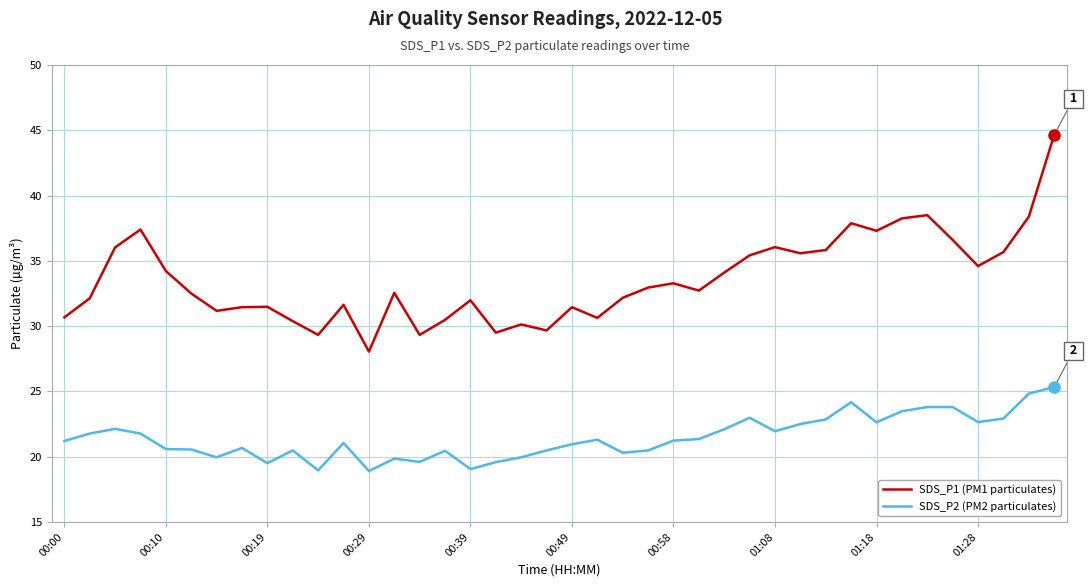

Which series has the largest total across all categories?

SDS_P1 (PM1 particulates)